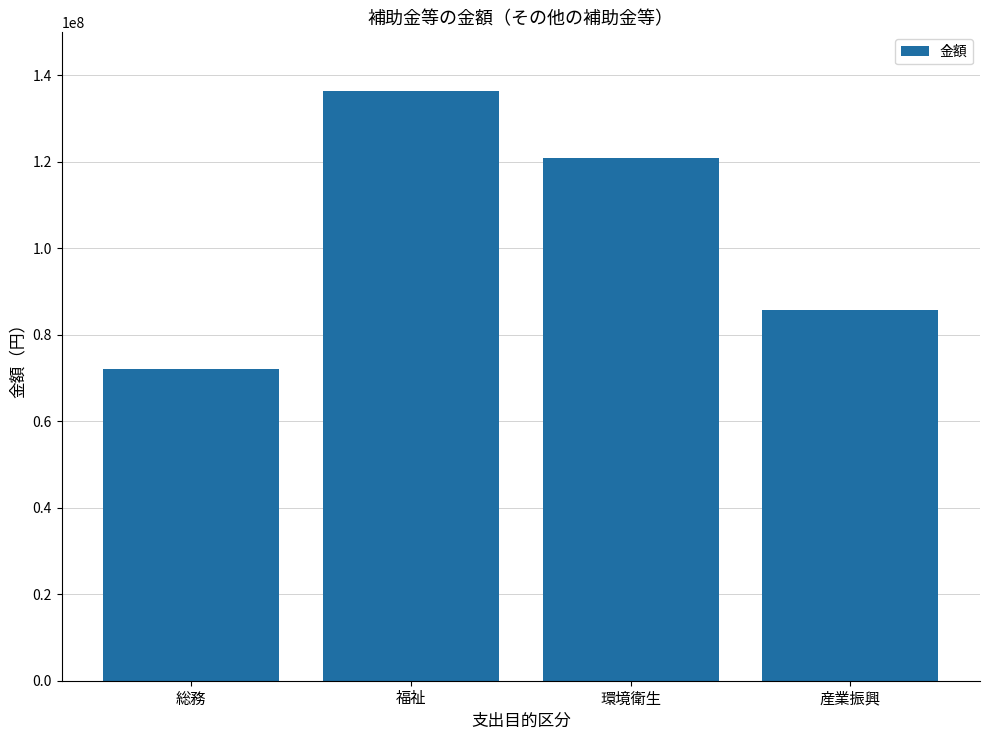

Are the bars horizontal?

No